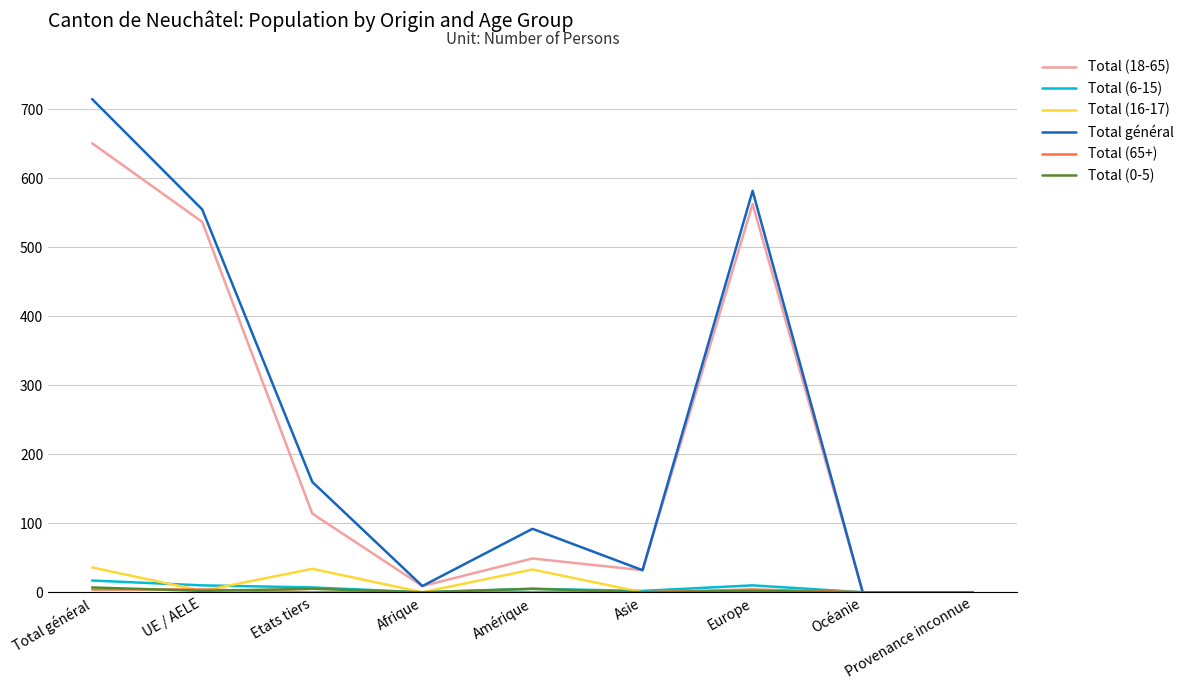

Which series has the widest spread of values?

Total général